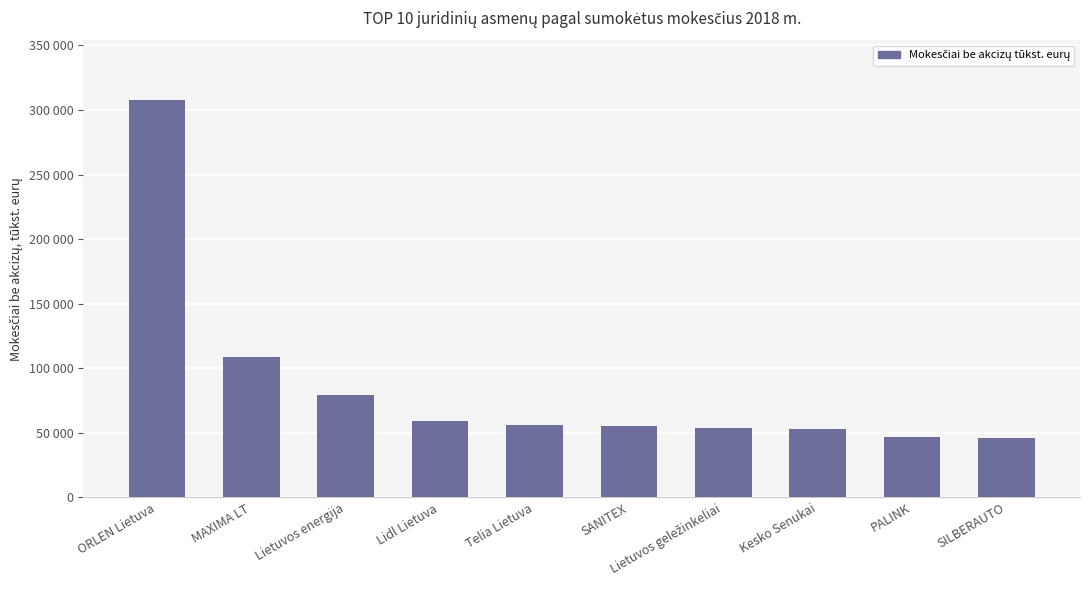

Are the bars horizontal?

No